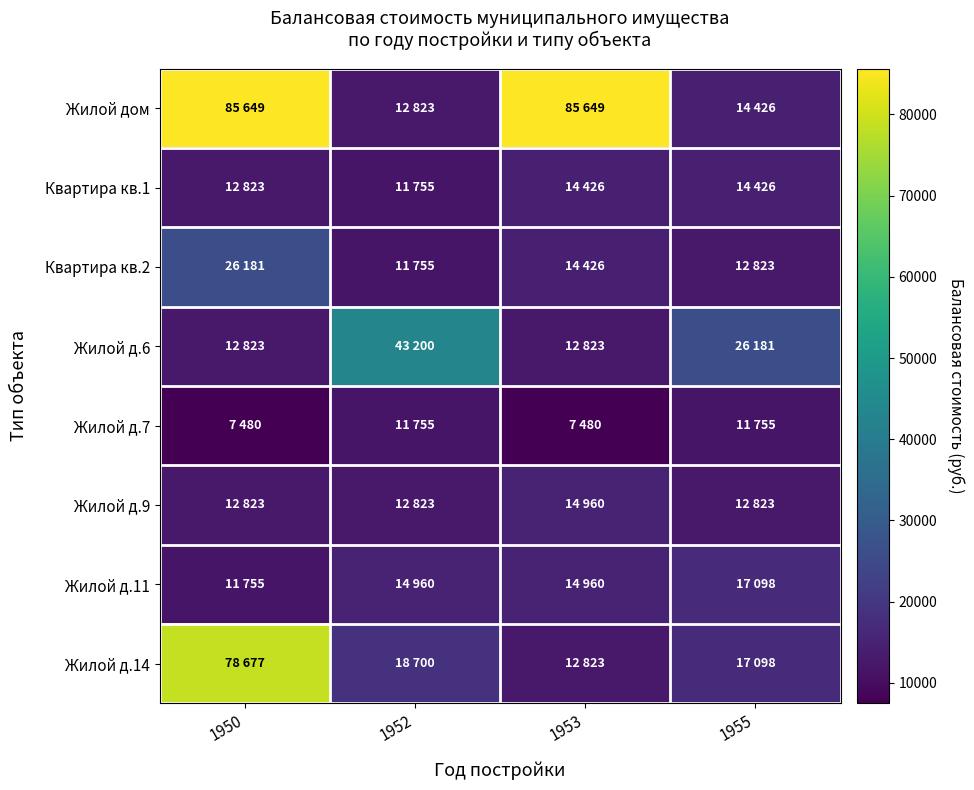

List the series in order of their peak value, lowest first.

Жилой д.7, Квартира кв.1, Жилой д.9, Жилой д.11, Квартира кв.2, Жилой д.6, Жилой д.14, Жилой дом